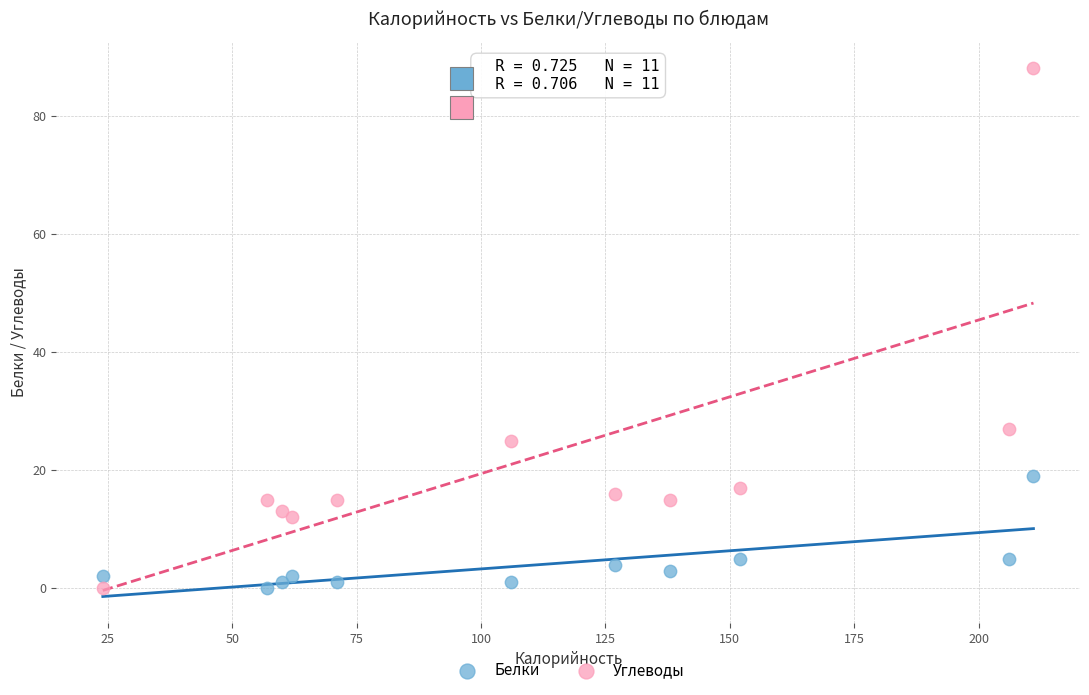

Across all data points, what is the range of X values (max minus min)?

187